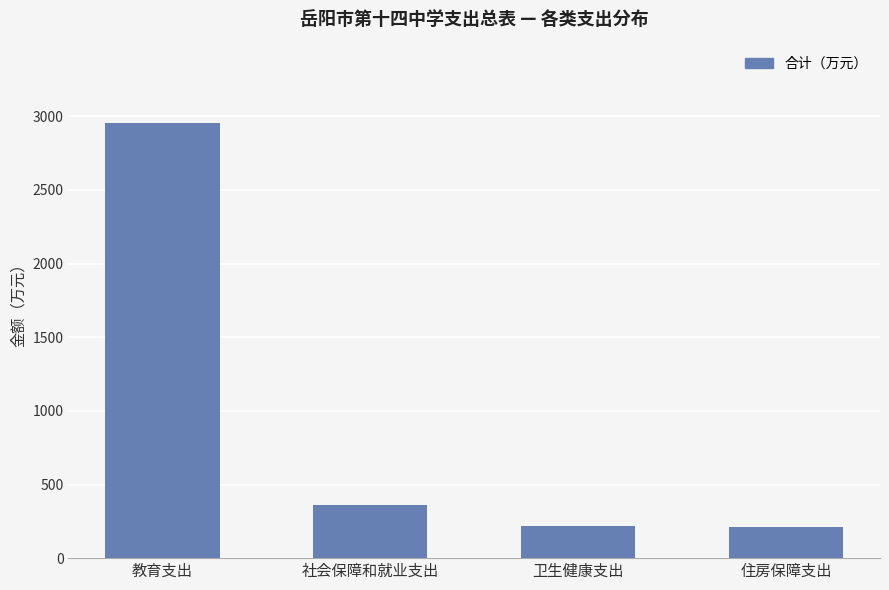

What is the maximum value shown in the chart?

2956.1